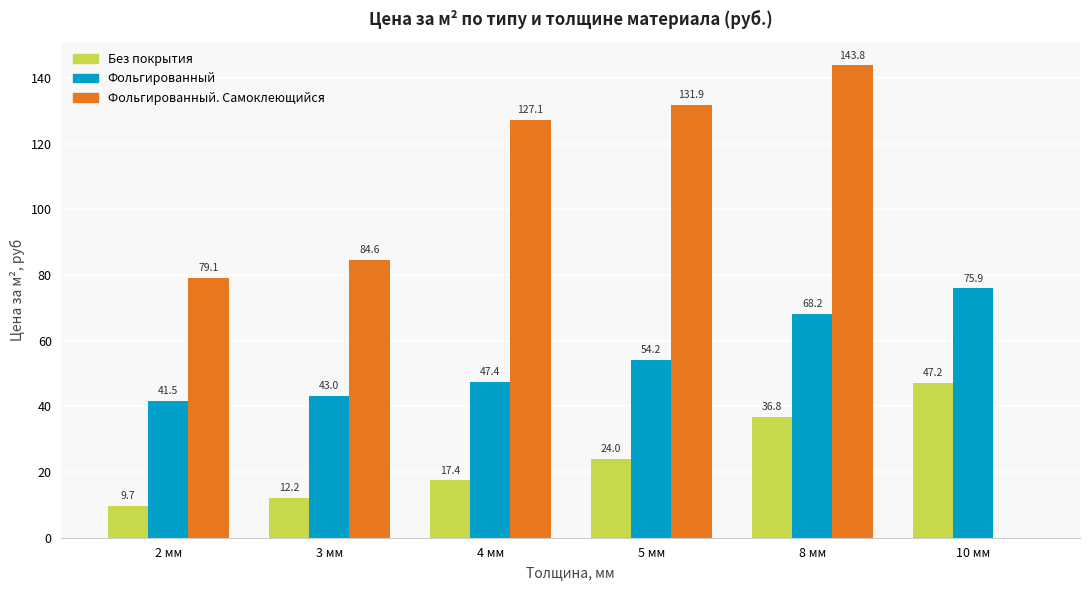

At which label does Без покрытия reach its peak?

10 мм